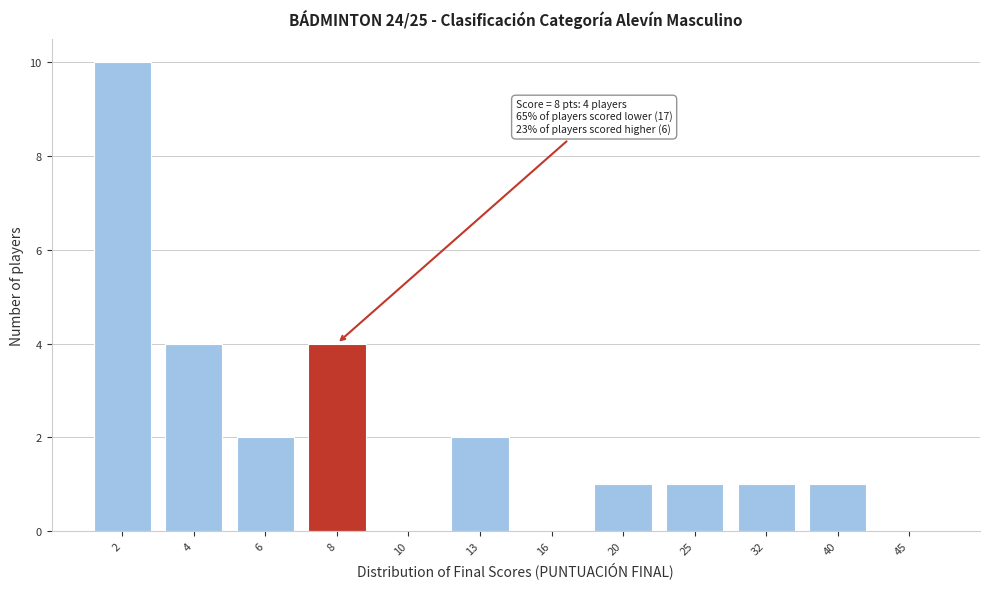

What is the greatest value displayed?

10